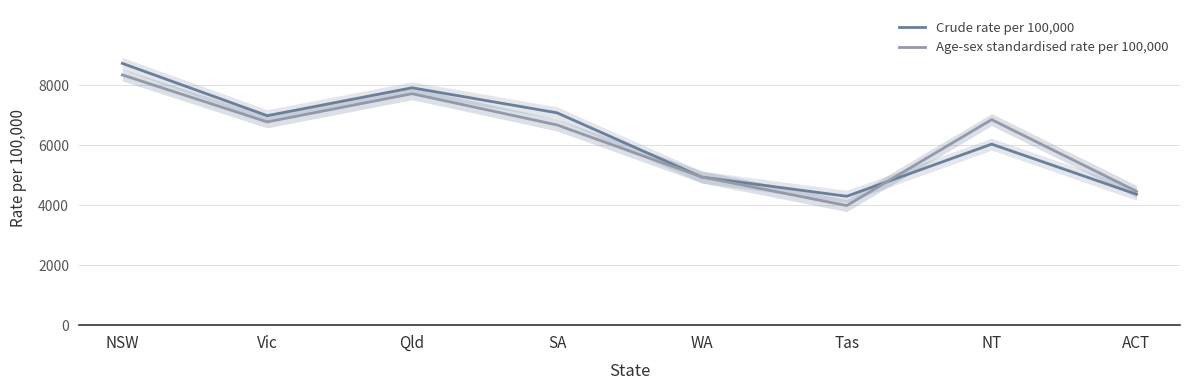

What is the difference between the Age-sex standardised rate per 100,000 values at NSW and Vic?

1565